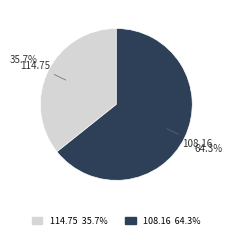

To the nearest percent, what is the difference between the largest and smallest slice percentages?

29%